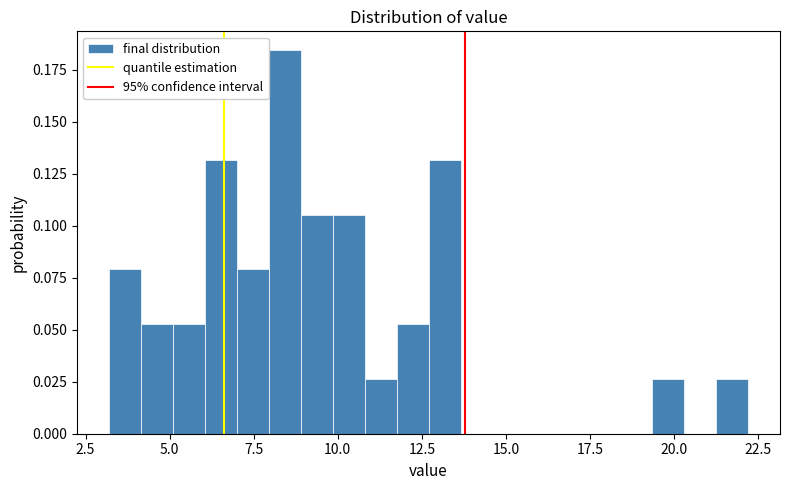

Read against the x-axis, roughly where is the centre of the tallest bar?

8.5